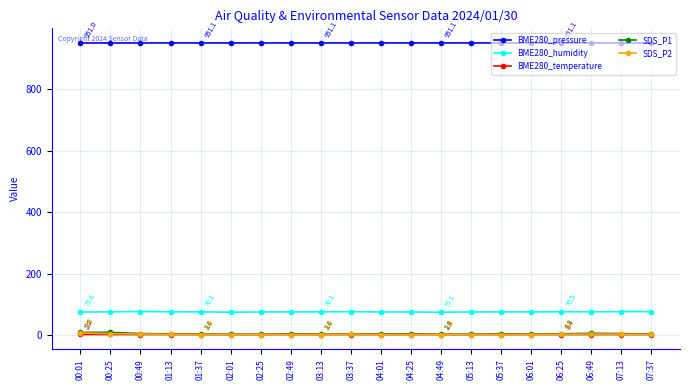

True or false: BME280_humidity has more than 2 interior local peaks.

True